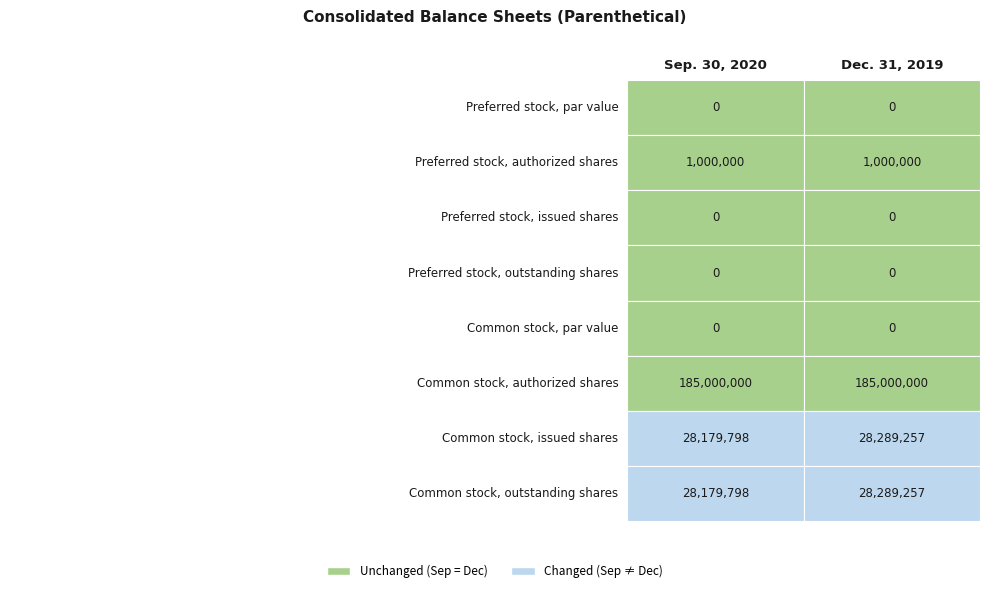

What is the highest value of the Common stock, outstanding shares series?

28289257